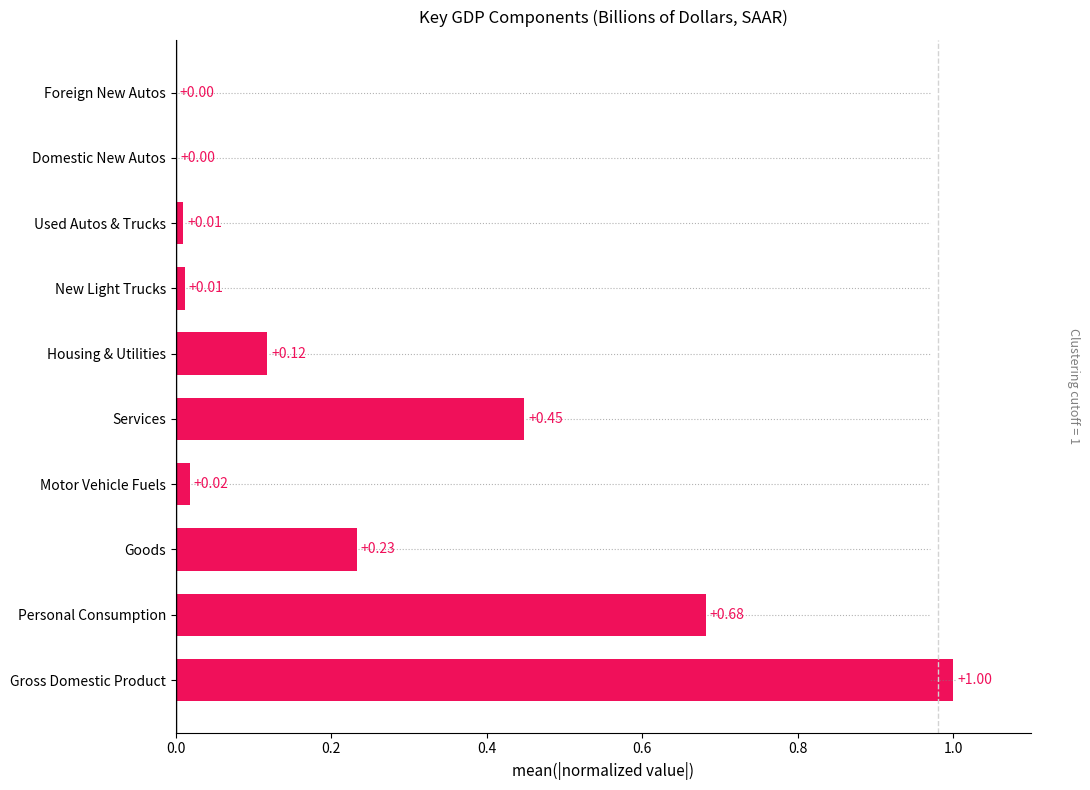

What is the sum of all values?

2.5